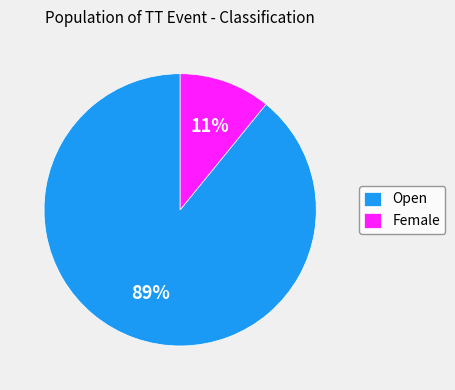

Approximately how many times larger is the value at Female compared to Open?

0.1